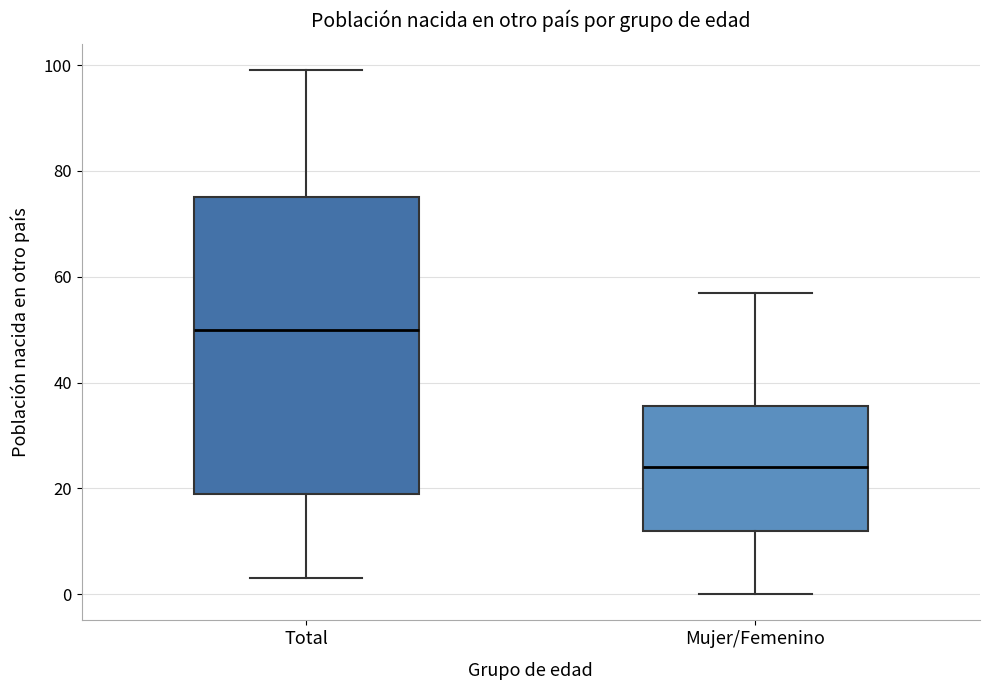

Where does the median line of the box for Mujer/Femenino sit on the y-axis? The values are not printed on the chart, so give them approximately, as read against the axis.

24